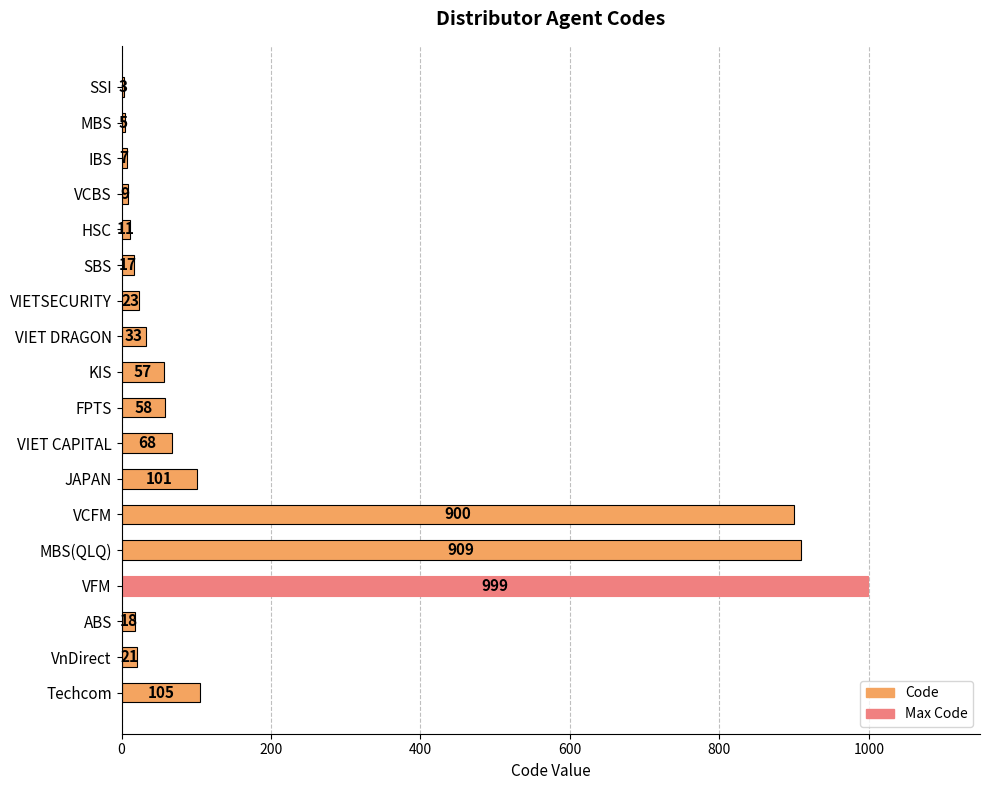

True or false: the data shows 666 at VFM.

False